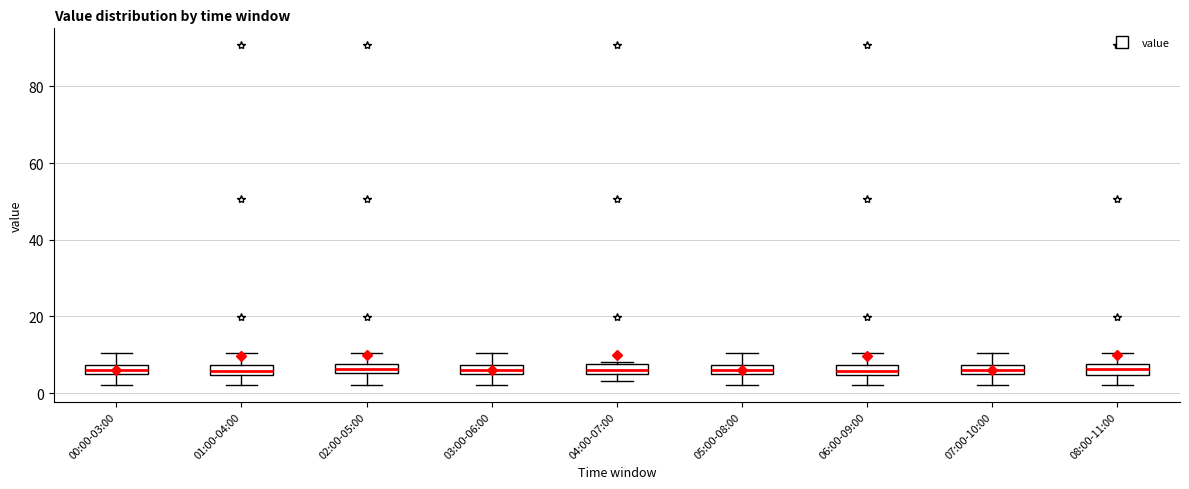

Where is the lower edge of the box for 04:00-07:00 on the y-axis? The values are not printed on the chart, so give them approximately, as read against the axis.

6